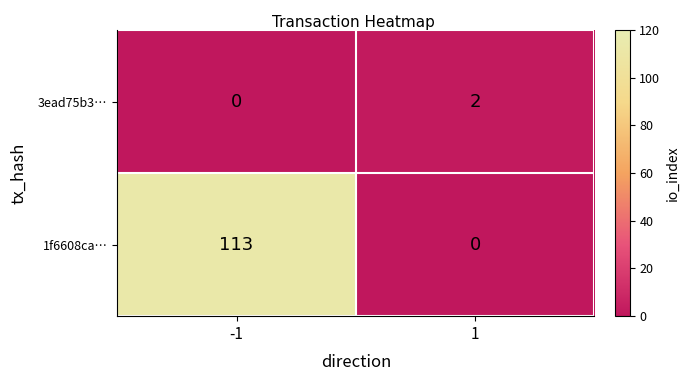

Which series has the largest range (max minus min)?

1f6608ca…